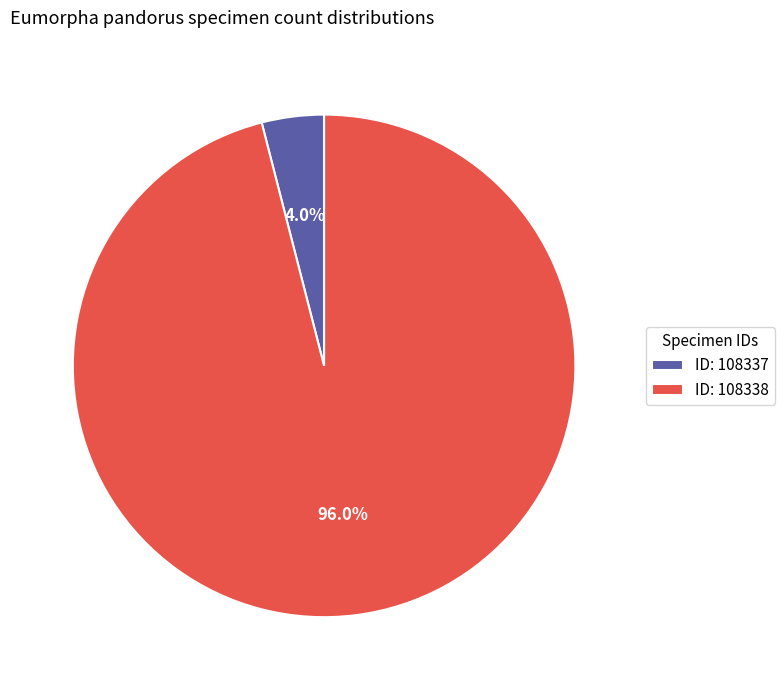

Which category has the smallest portion of the pie?

ID: 108337